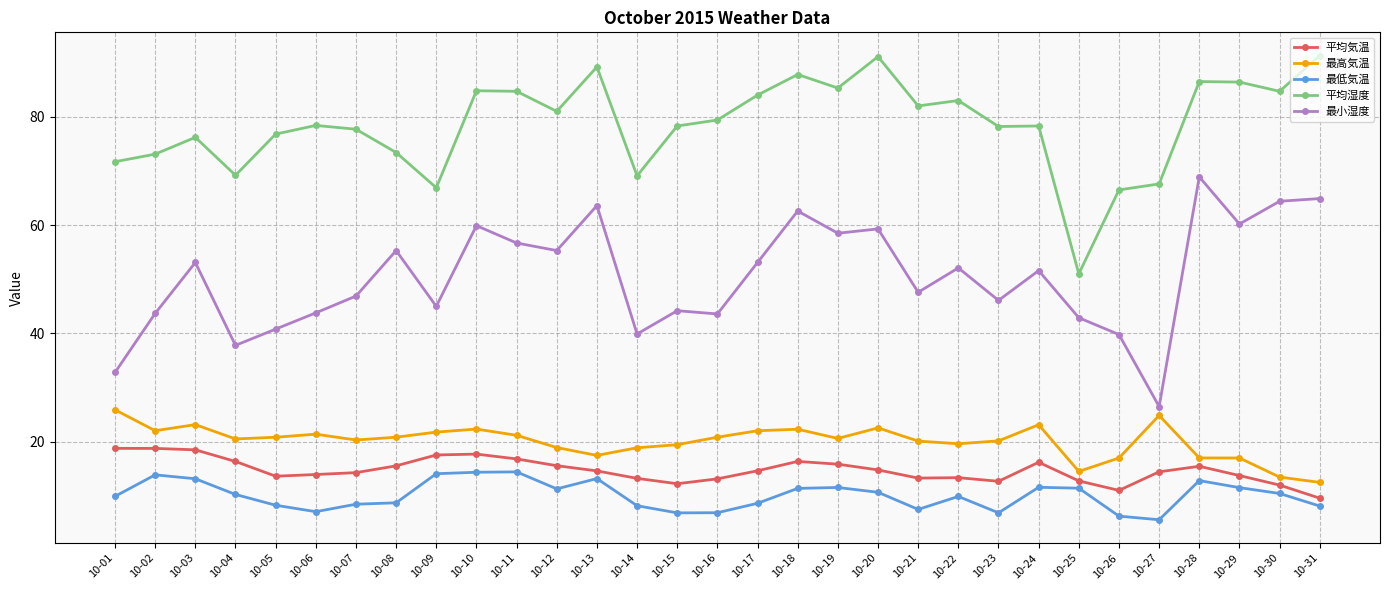

True or false: 最低気温 and 平均気温 intersect in this chart.

False